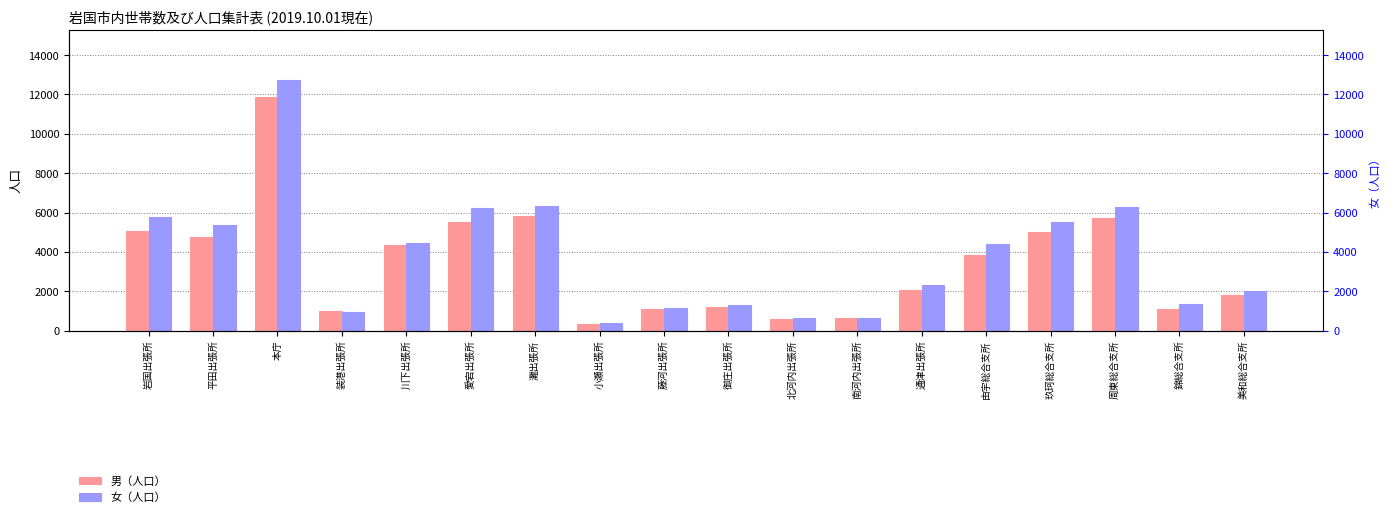

Which series has the largest total across all categories?

女（人口）